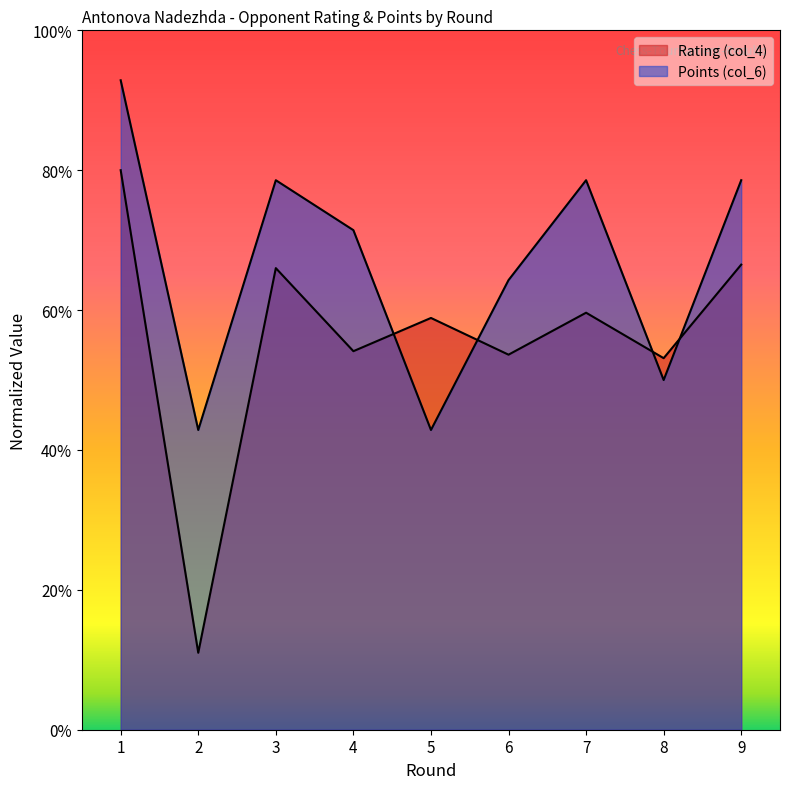

What is the smallest value displayed?

0.1